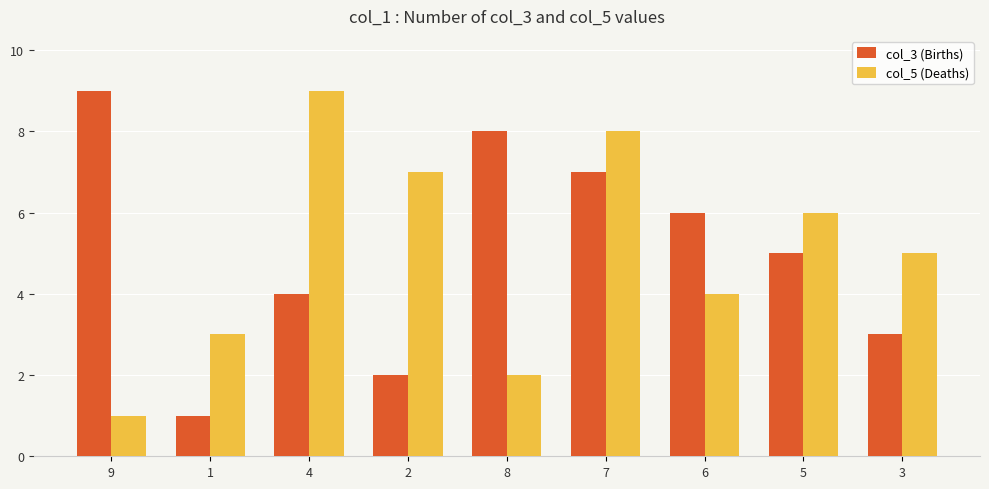

True or false: col_3 (Births) has a value of 1 at 2.

False